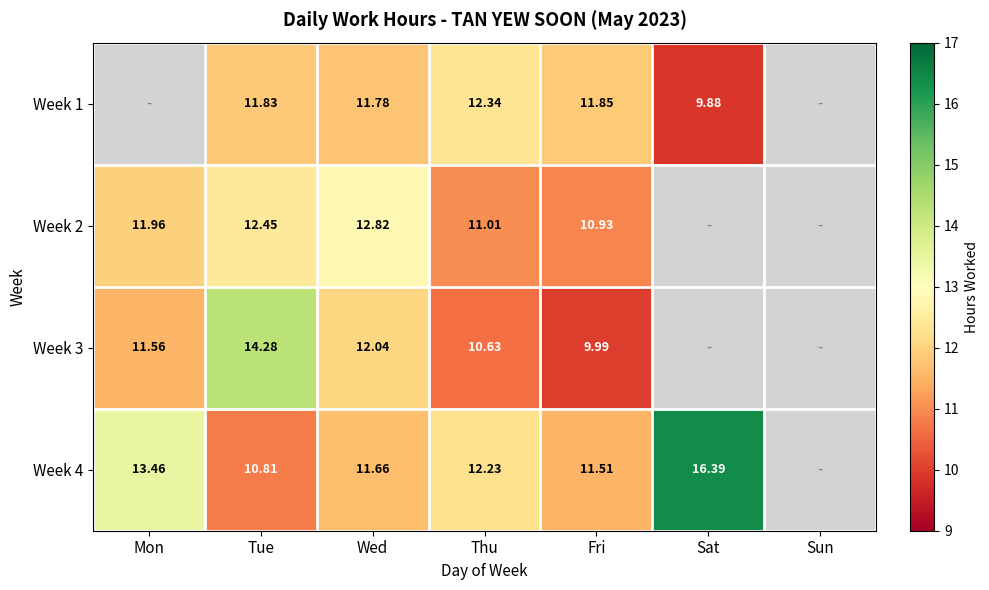

Is the value of Week 1 at Fri greater than the value of Week 3 at Thu?

Yes